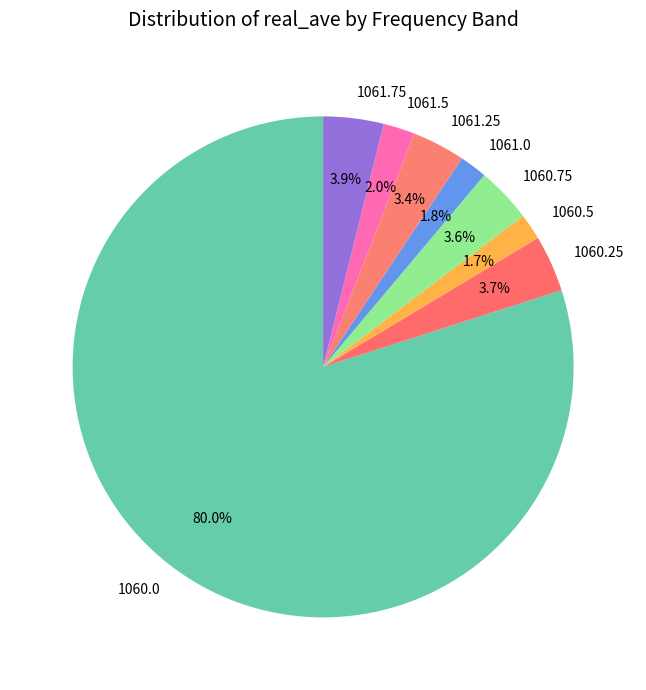

To the nearest percent, what is the difference between the largest and smallest slice percentages?

78%